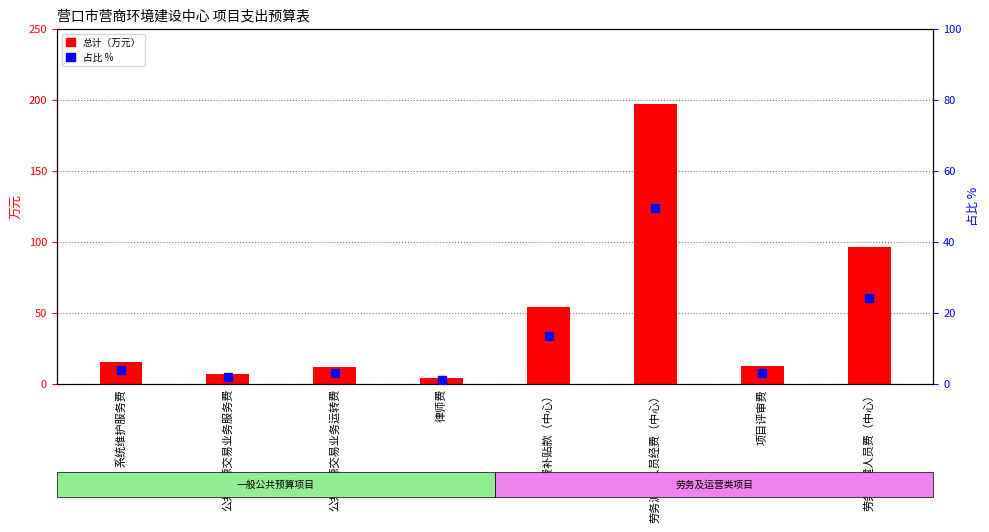

What are all the series names shown in the legend?

总计（万元）, 占比 %